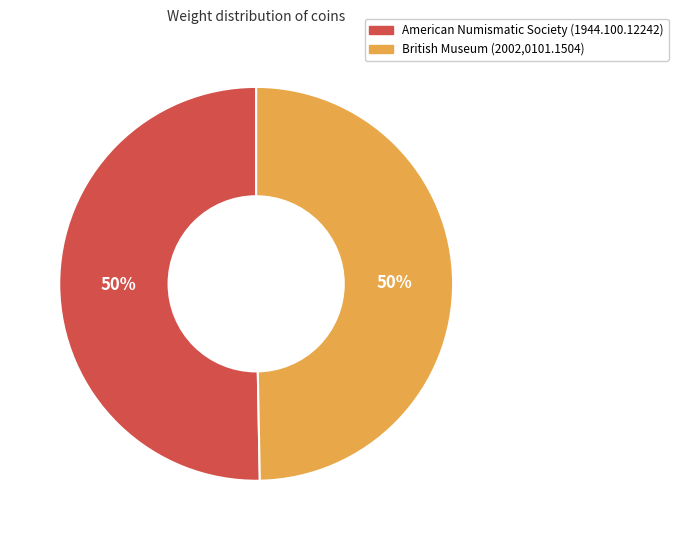

True or false: British Museum (2002,0101.1504) accounts for 40% of the total.

False